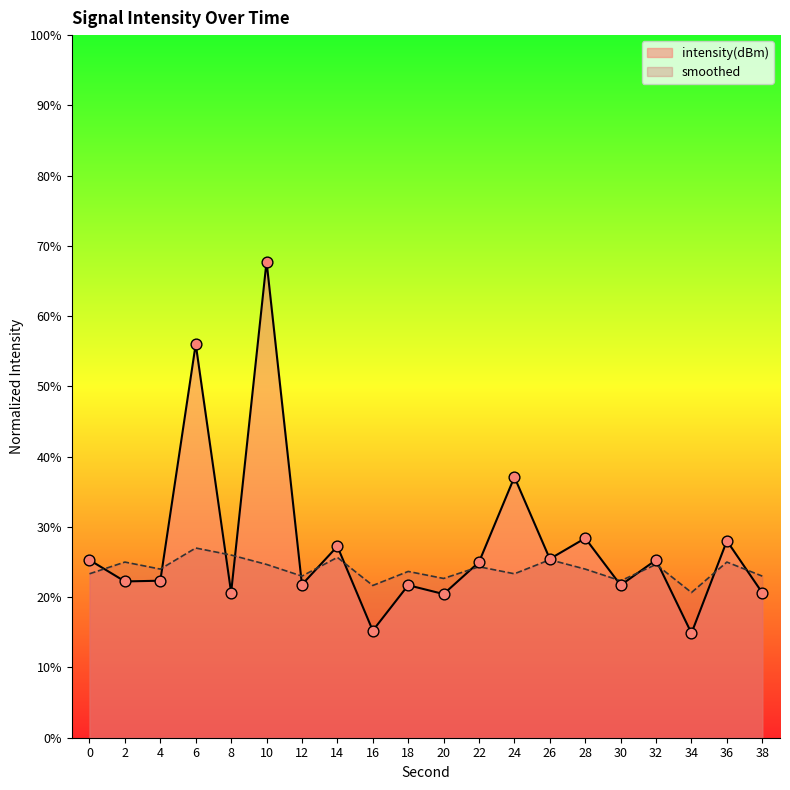

Which series reaches the maximum Y coordinate?

intensity(dBm)